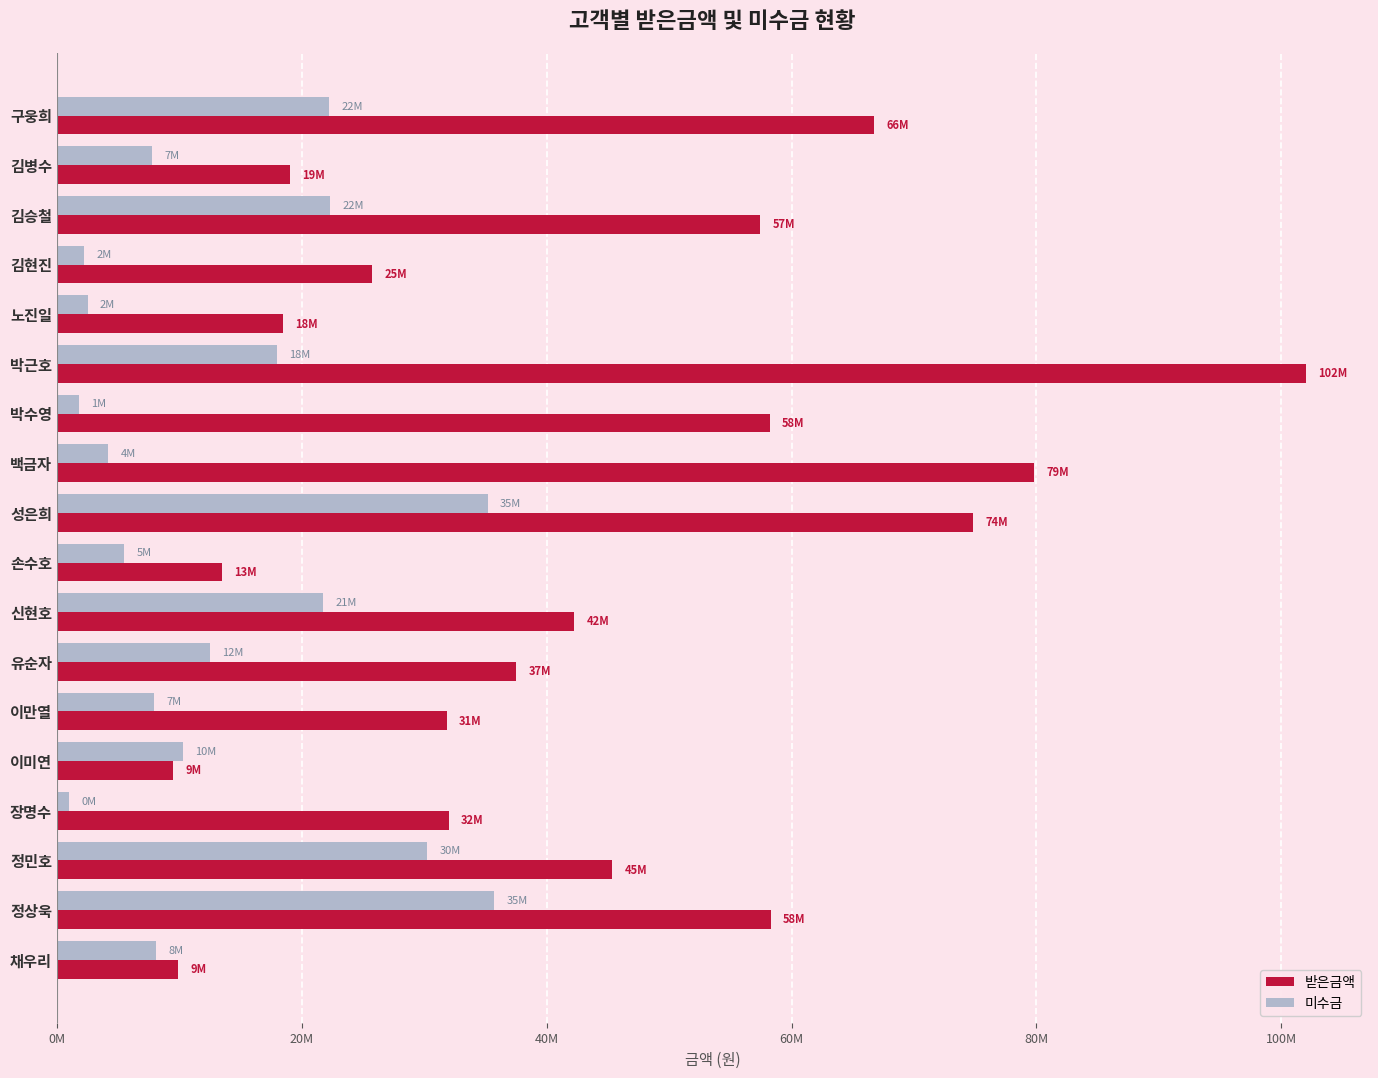

At which category is the sum across all series the highest?

박근호